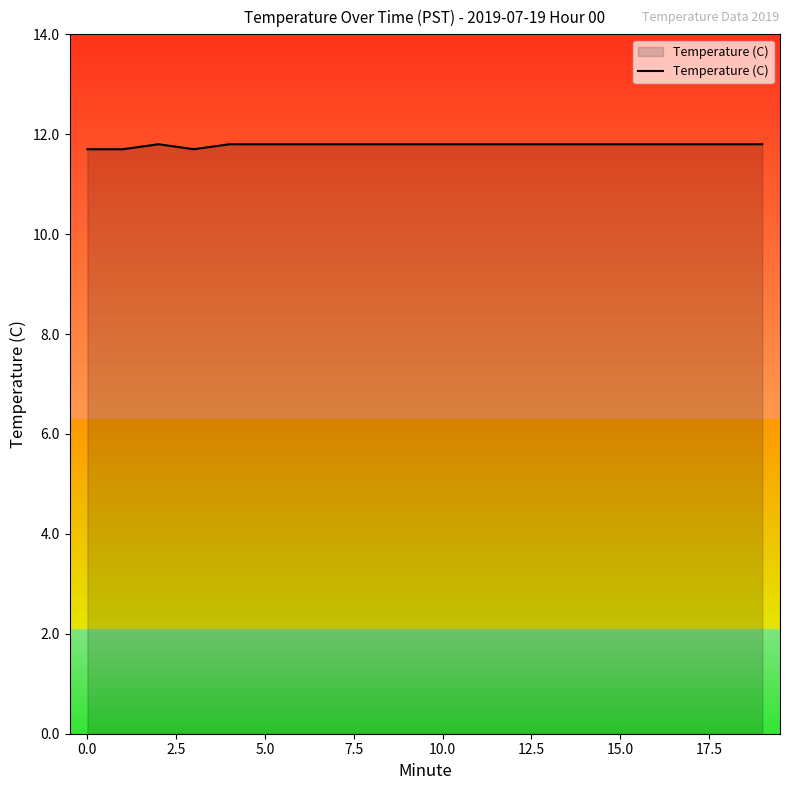

How many lines are shown in the chart?

1